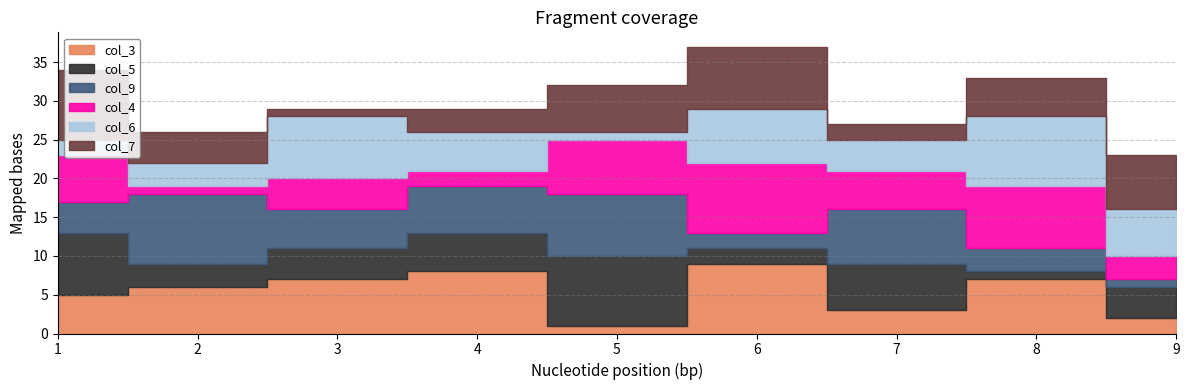

At which category is the sum across all series the highest?

6